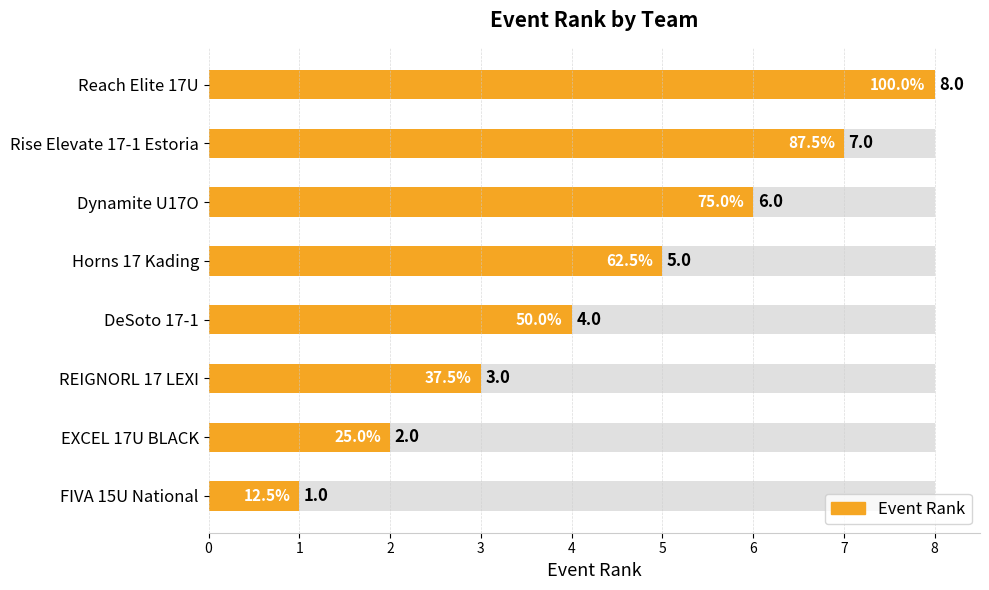

What is the difference between the maximum and minimum values?

7